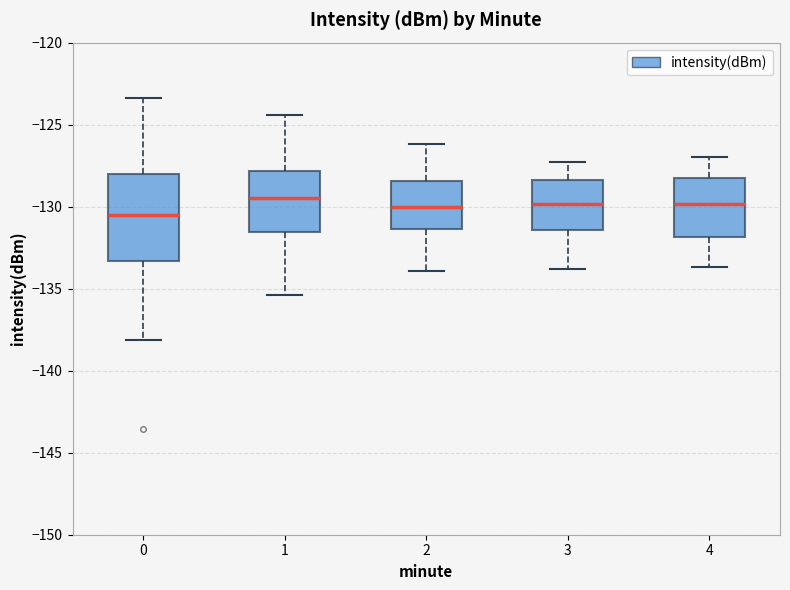

Which box has the lowest median line?

0